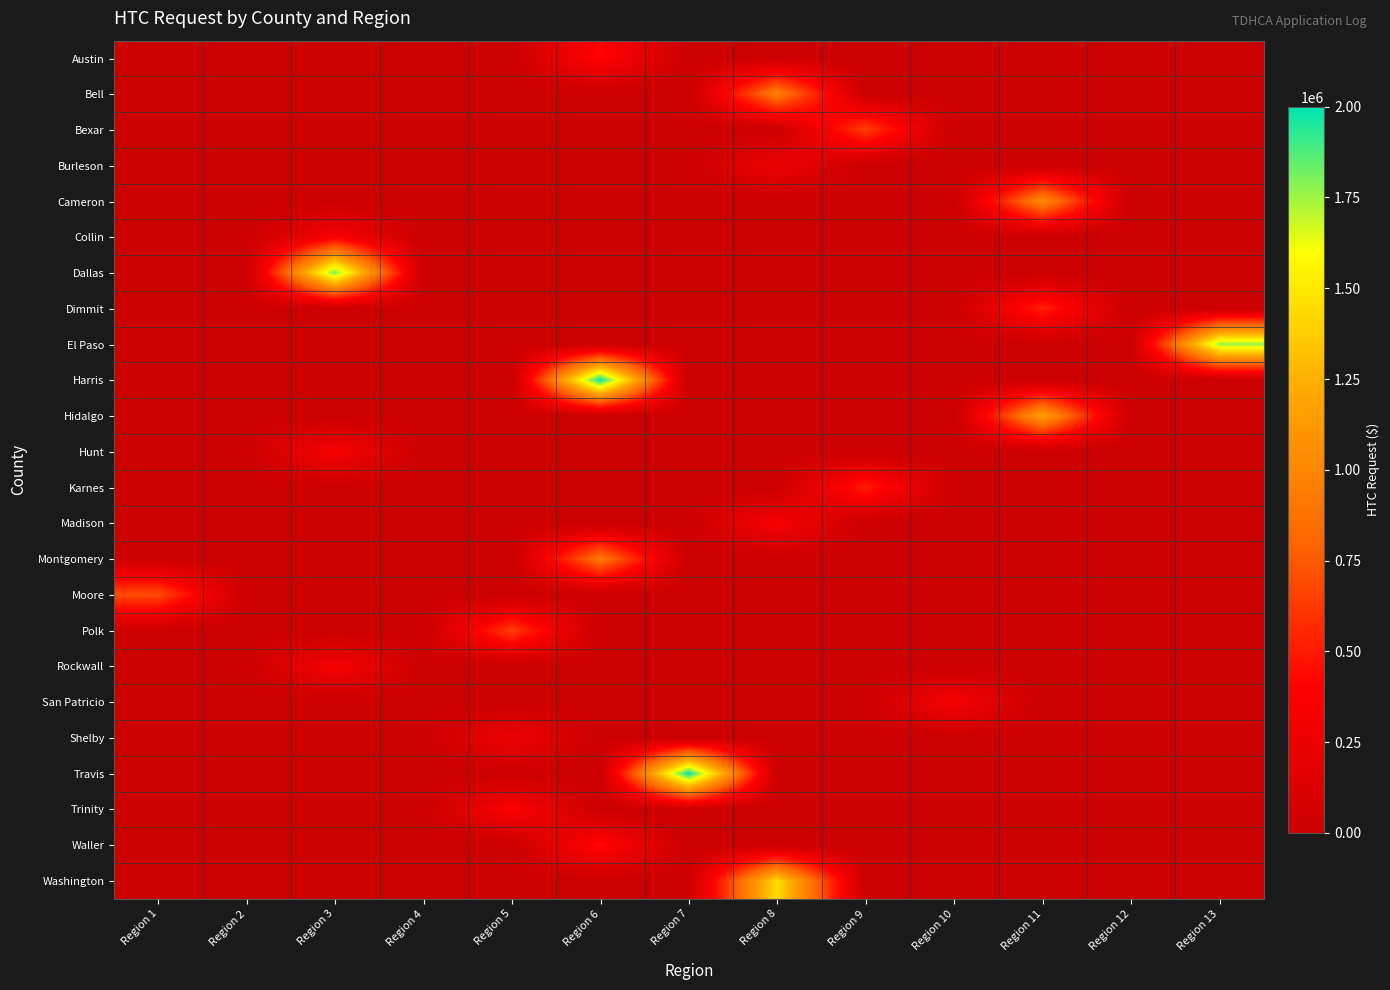

At how many categories does at least one series exceed 1120848?

6